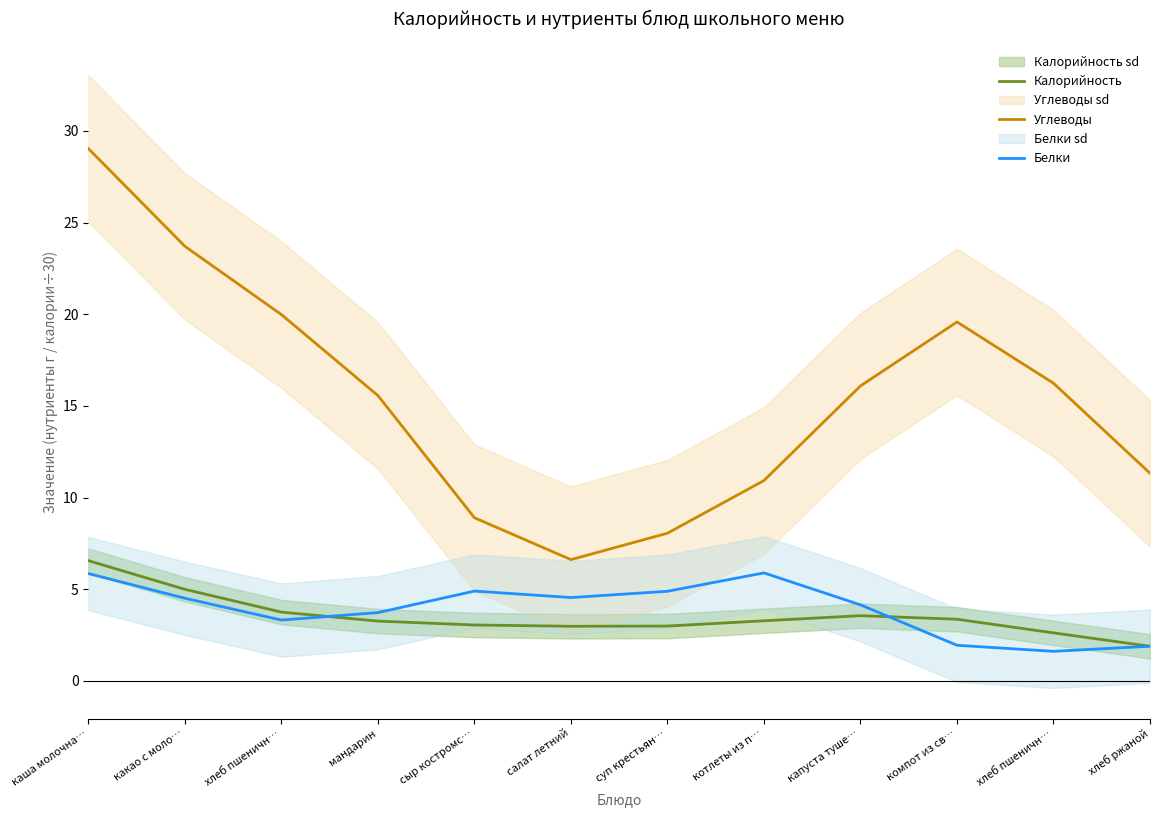

Rank the series at сыр костромс… from lowest to highest value.

Калорийность, Белки, Углеводы